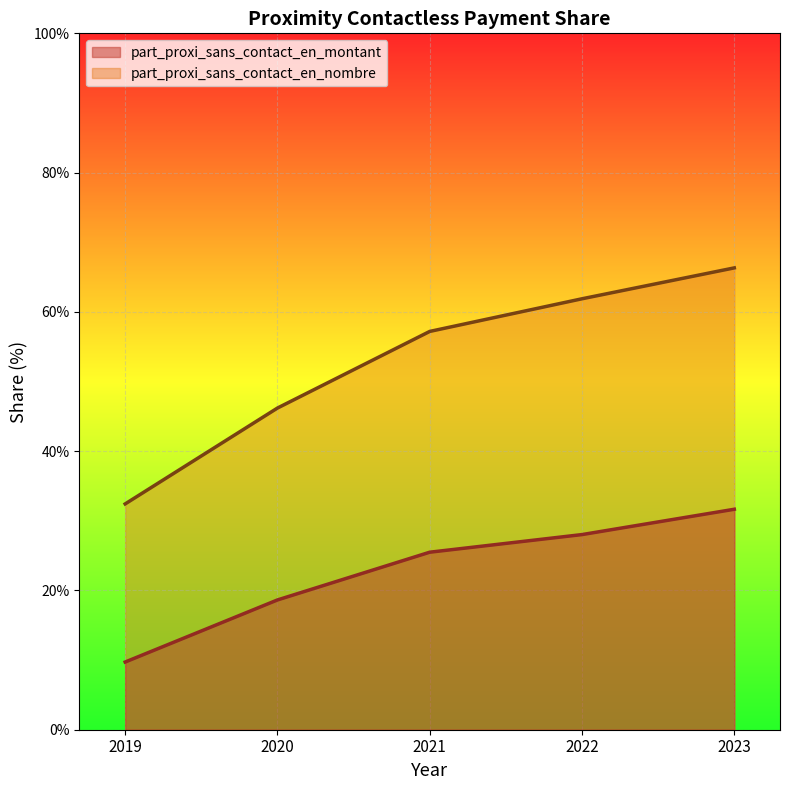

True or false: part_proxi_sans_contact_en_montant has a value of 28.0 at 2022.

True